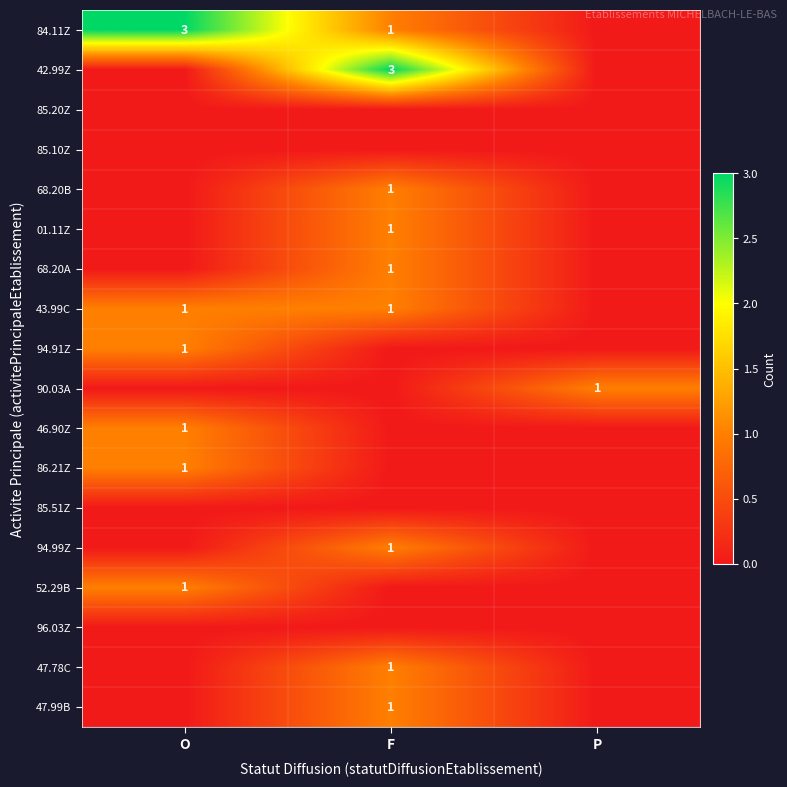

True or false: 84.11Z has a value of 3 at O.

True